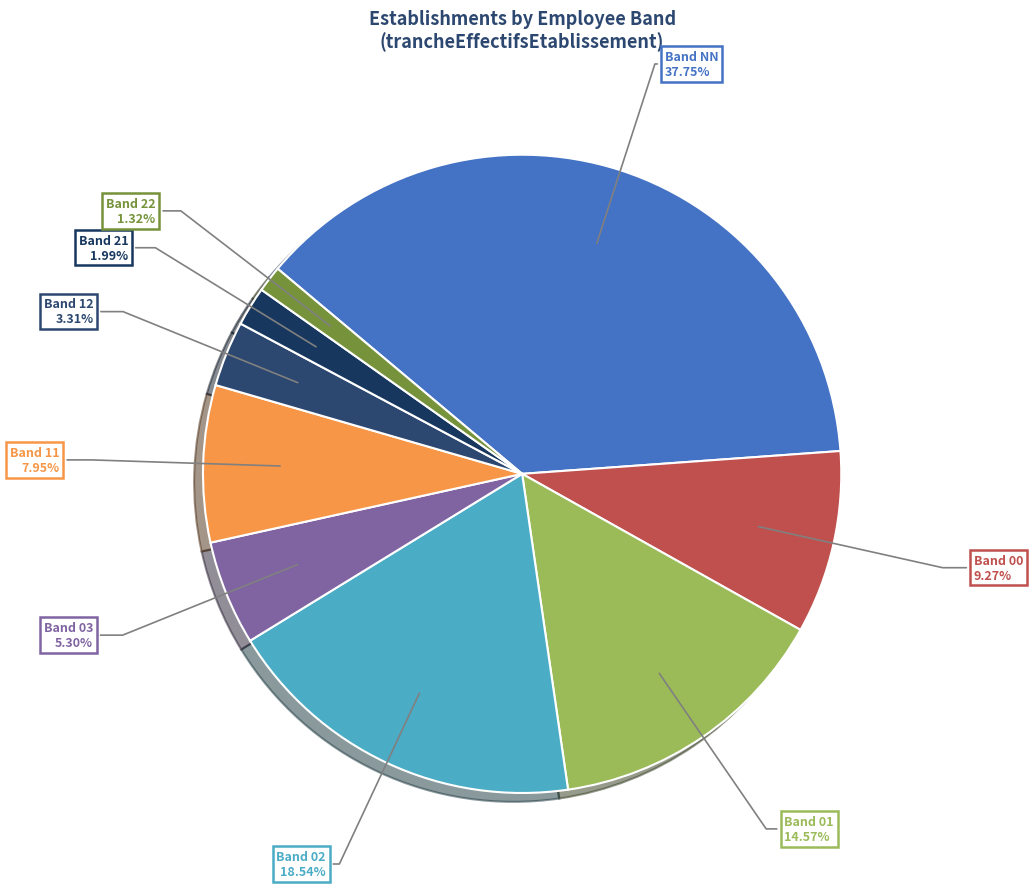

To the nearest percent, what is the average slice percentage?

11%